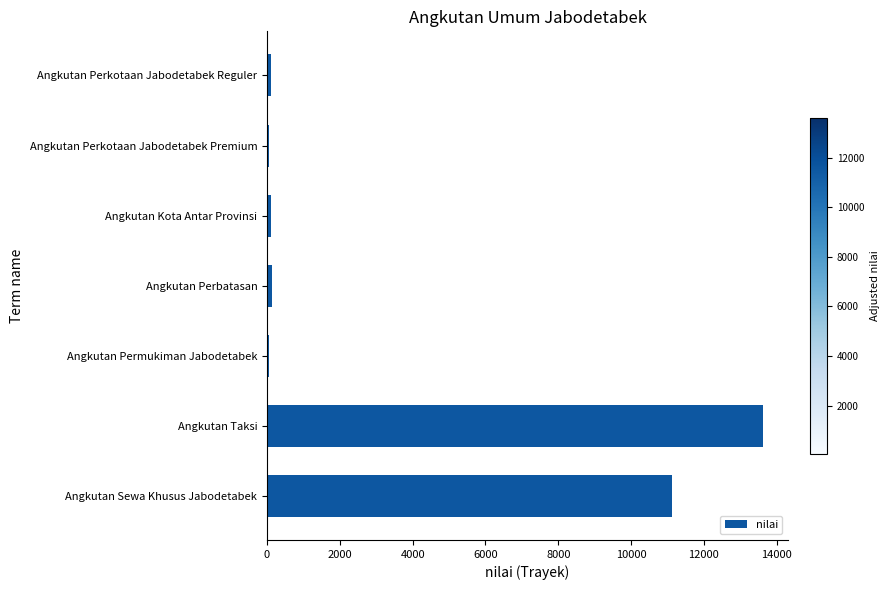

Between Angkutan Perkotaan Jabodetabek Premium and Angkutan Sewa Khusus Jabodetabek, which is larger?

Angkutan Sewa Khusus Jabodetabek